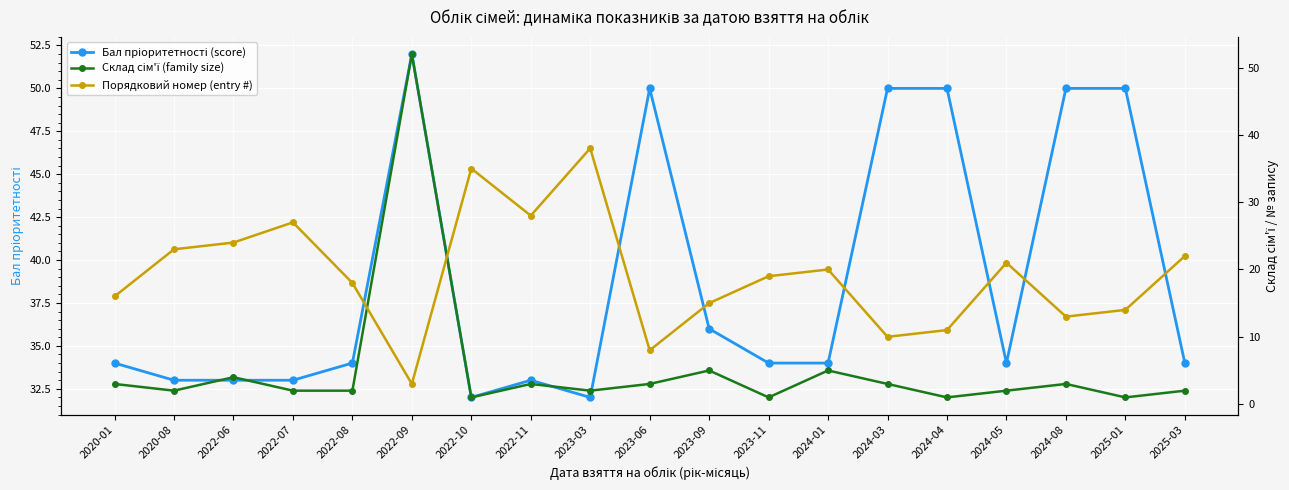

Reading left to right, list all the values displayed in this chart.

Бал пріоритетності (score): 2020-01=34	2020-08=33	2022-06=33	2022-07=33	2022-08=34	2022-09=52	2022-10=32	2022-11=33	2023-03=32	2023-06=50	2023-09=36	2023-11=34	2024-01=34	2024-03=50	2024-04=50	2024-05=34	2024-08=50	2025-01=50	2025-03=34
Склад сім'ї (family size): 2020-01=3	2020-08=2	2022-06=4	2022-07=2	2022-08=2	2022-09=52	2022-10=1	2022-11=3	2023-03=2	2023-06=3	2023-09=5	2023-11=1	2024-01=5	2024-03=3	2024-04=1	2024-05=2	2024-08=3	2025-01=1	2025-03=2
Порядковий номер (entry #): 2020-01=16	2020-08=23	2022-06=24	2022-07=27	2022-08=18	2022-09=3	2022-10=35	2022-11=28	2023-03=38	2023-06=8	2023-09=15	2023-11=19	2024-01=20	2024-03=10	2024-04=11	2024-05=21	2024-08=13	2025-01=14	2025-03=22